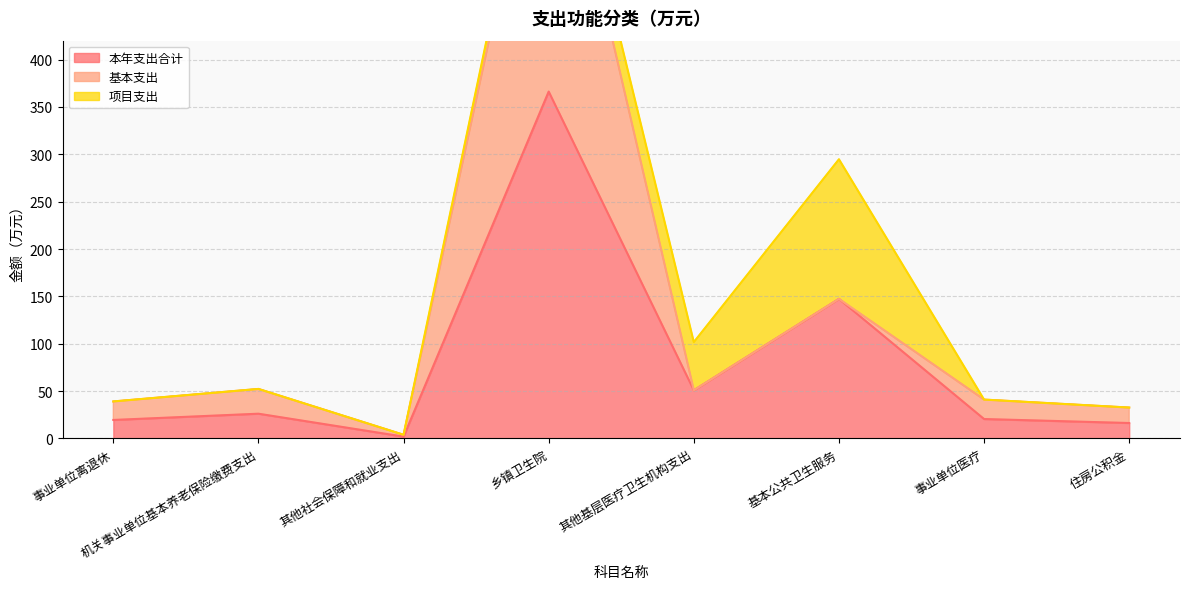

At which label does 基本支出 reach its peak?

乡镇卫生院